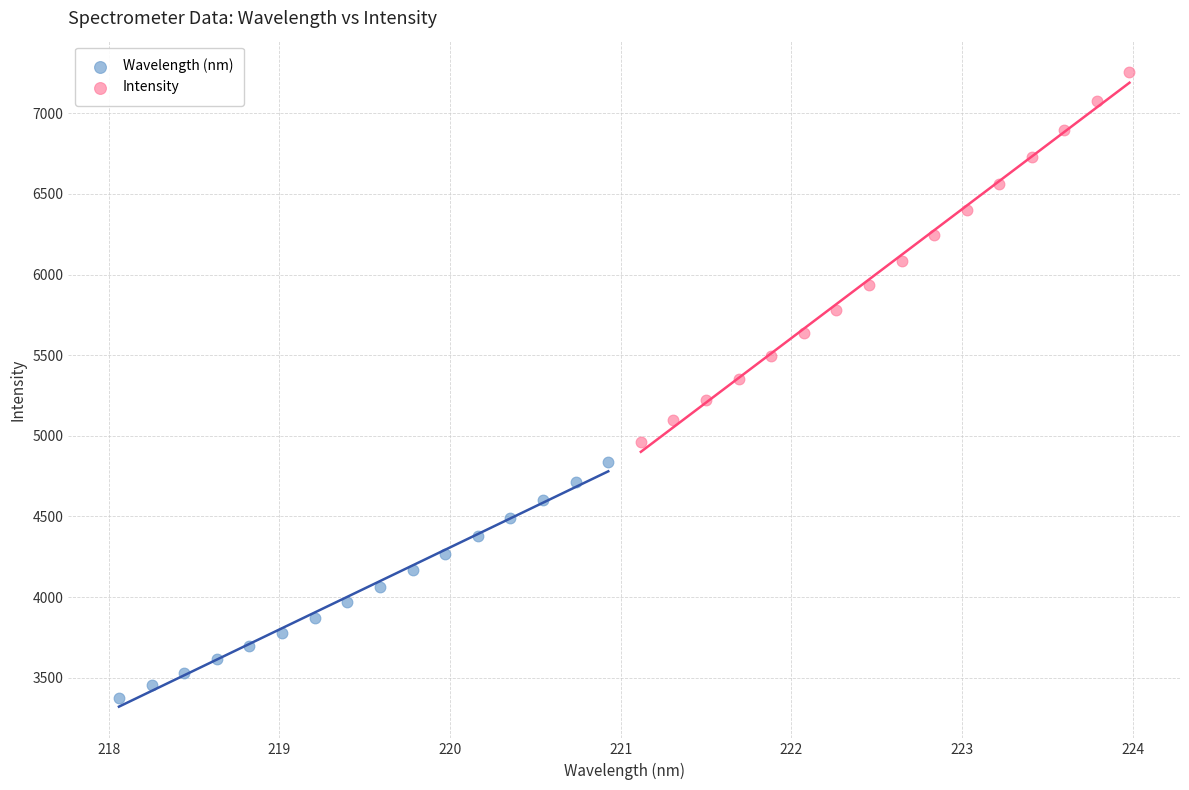

Which series contains the highest Y value?

Intensity